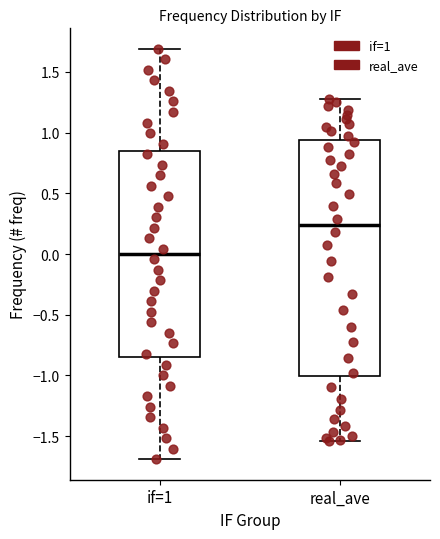

Reading left to right, read every box against the y-axis: the position of its median line, the range the box covers, and the ends of its whiskers. The values are not printed on the chart, so give them approximately, as read against the axis.

if=1: median 0.00, box -0.85 to 0.85, whiskers -1.70 to 1.70
real_ave: median 0.25, box -1.00 to 0.95, whiskers -1.55 to 1.30